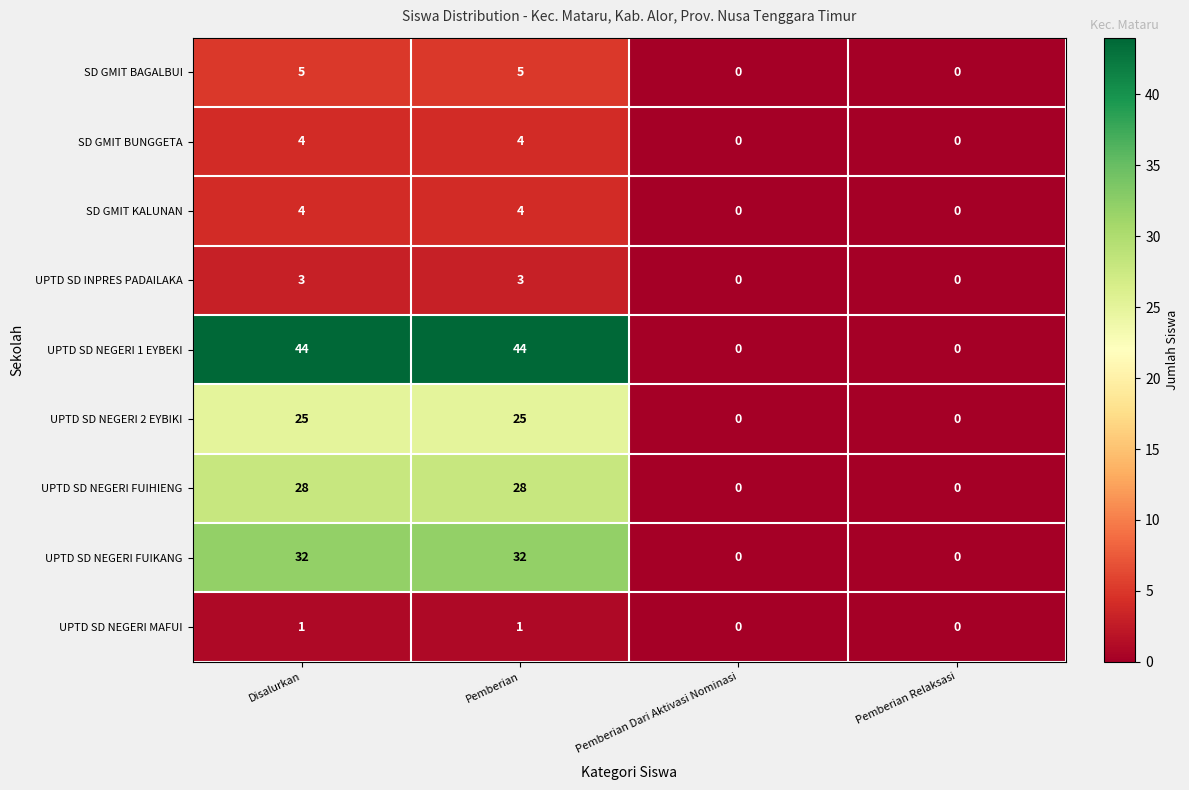

The value of UPTD SD NEGERI FUIKANG at Pemberian is 56. True or false?

False